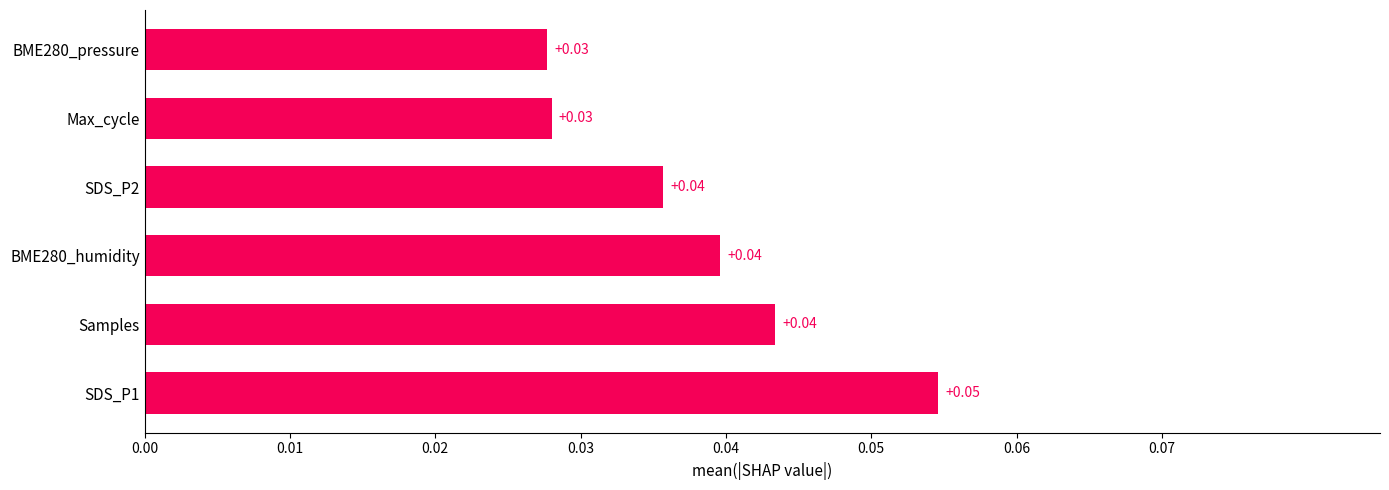

How many bars are there in total?

6